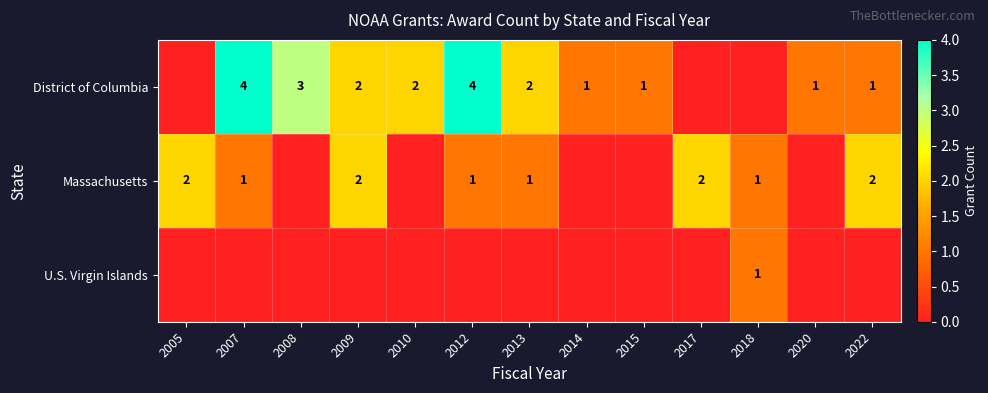

True or false: District of Columbia has a value of 2 at 2009.

True